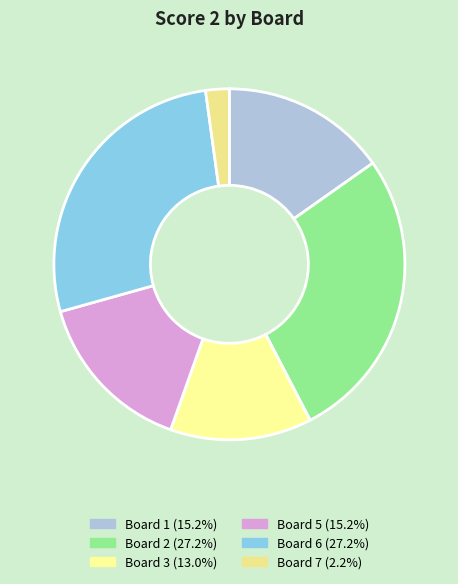

Count the number of slices in the pie.

6